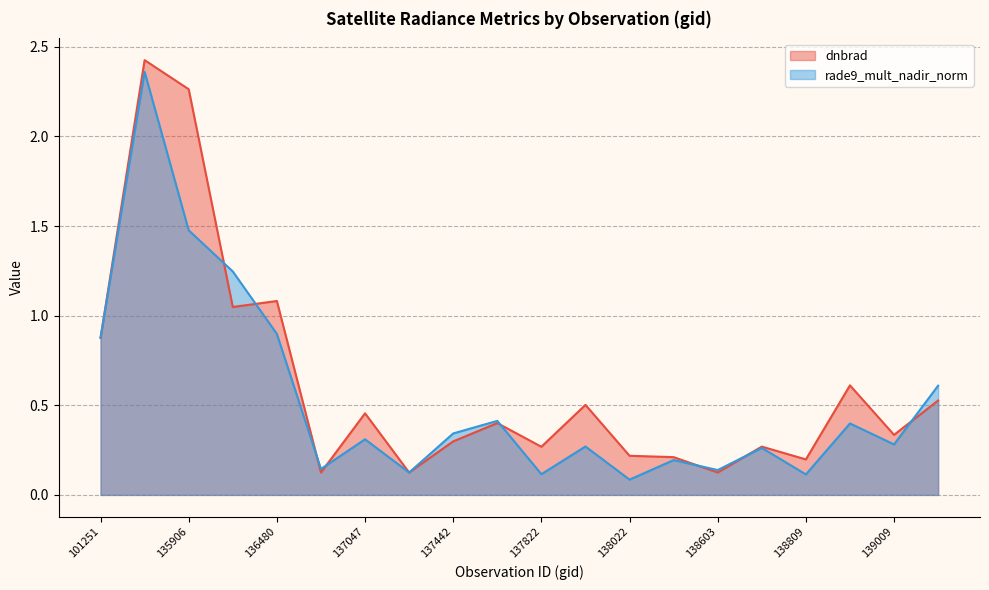

Is the value of dnbrad at 137822 greater than the value of rade9_mult_nadir_norm at 135906?

No